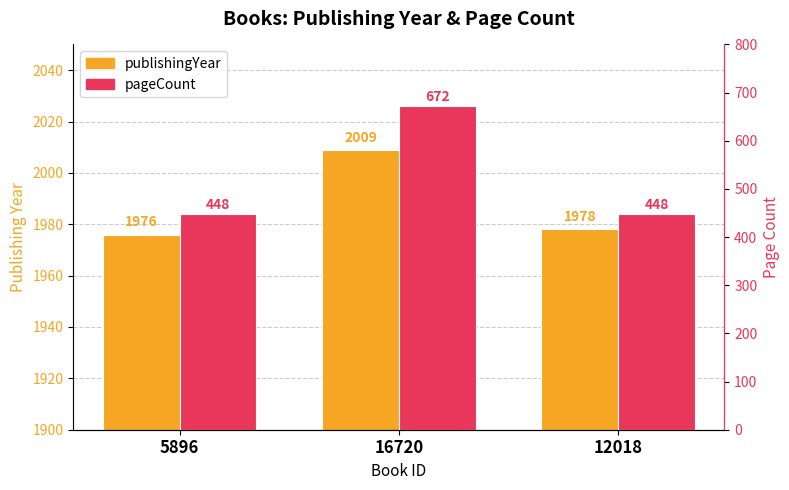

What is the average value of the pageCount series?

523